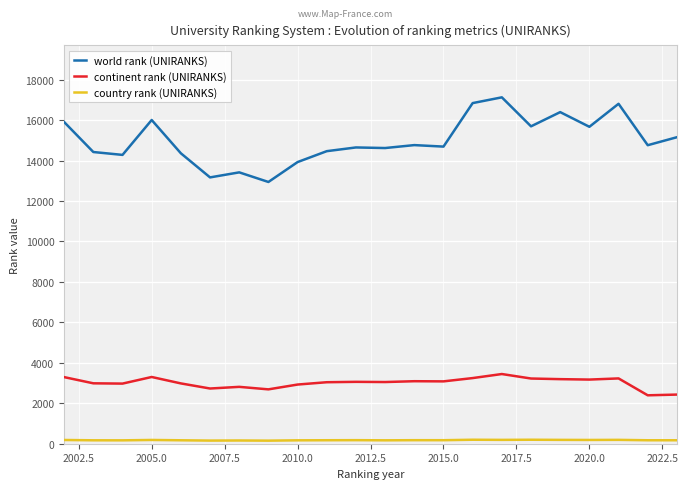

True or false: continent rank (UNIRANKS) and world rank (UNIRANKS) intersect in this chart.

False